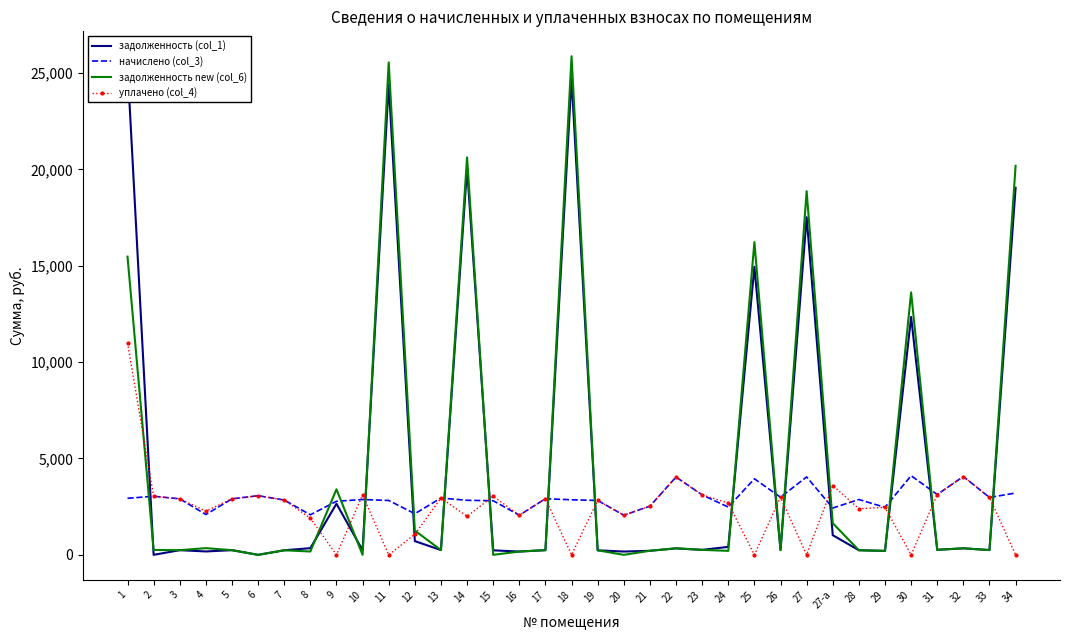

What is the sum of the задолженность (col_1) values at 25 and 27-а?

15964.2